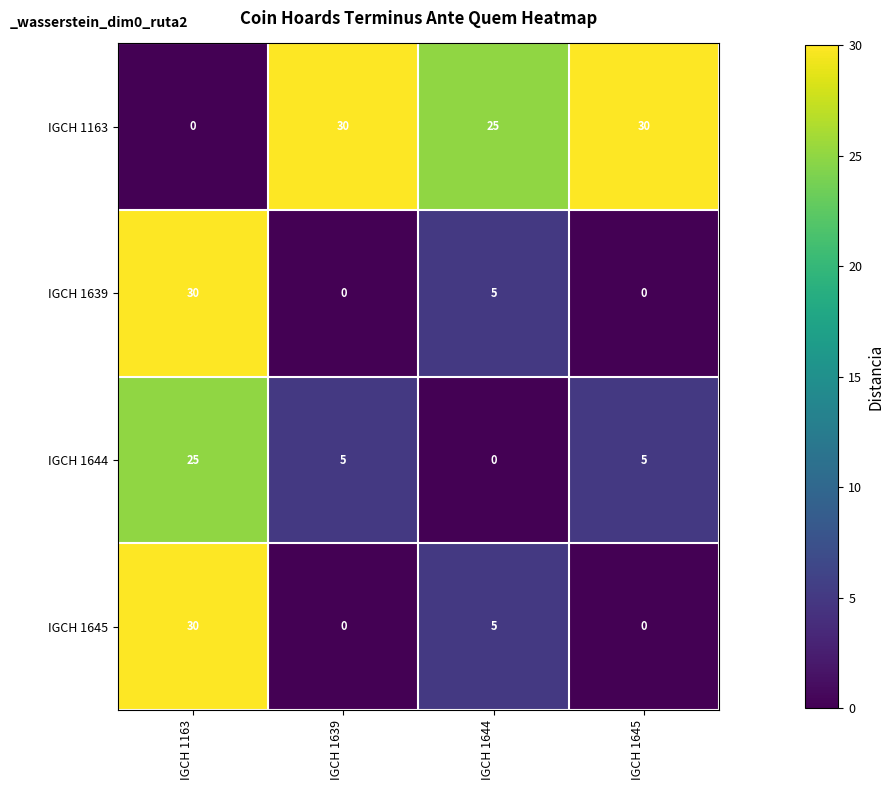

Where does the IGCH 1644 series first go above 5?

IGCH 1163